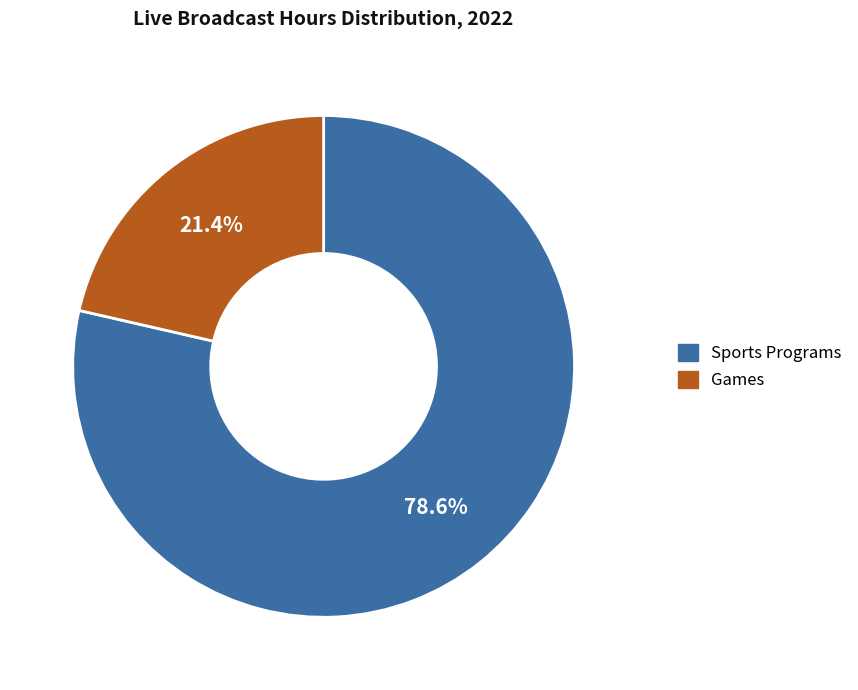

What is the ratio of the value at Sports Programs to the value at Games?

3.7